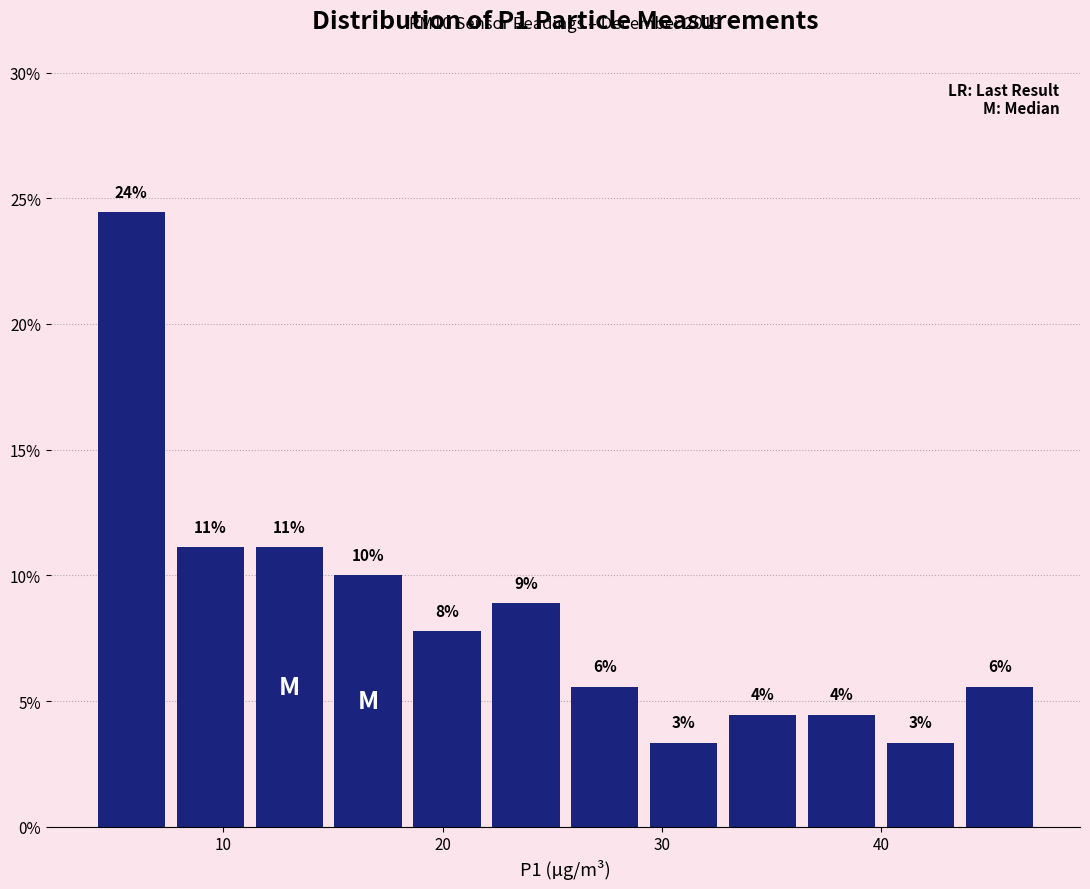

Read against the x-axis, roughly where is the centre of the tallest bar?

6